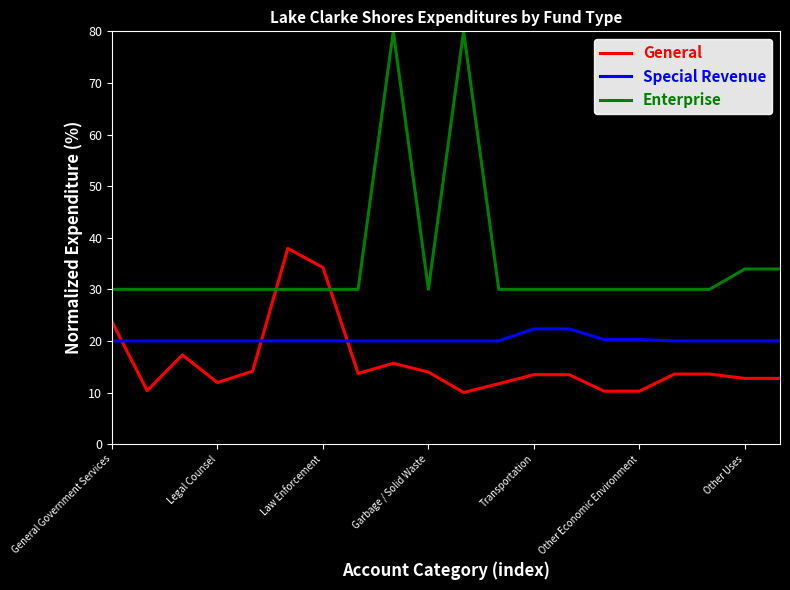

List the series in order of their peak value, lowest first.

Special Revenue, General, Enterprise